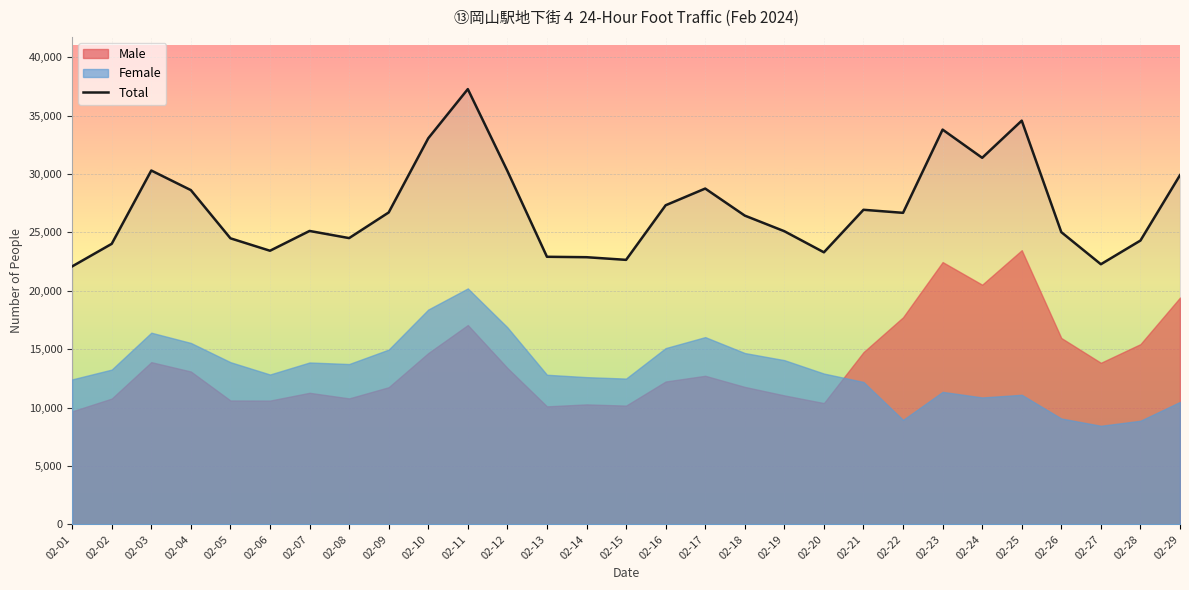

Which label corresponds to the smallest value in the chart?

02-01